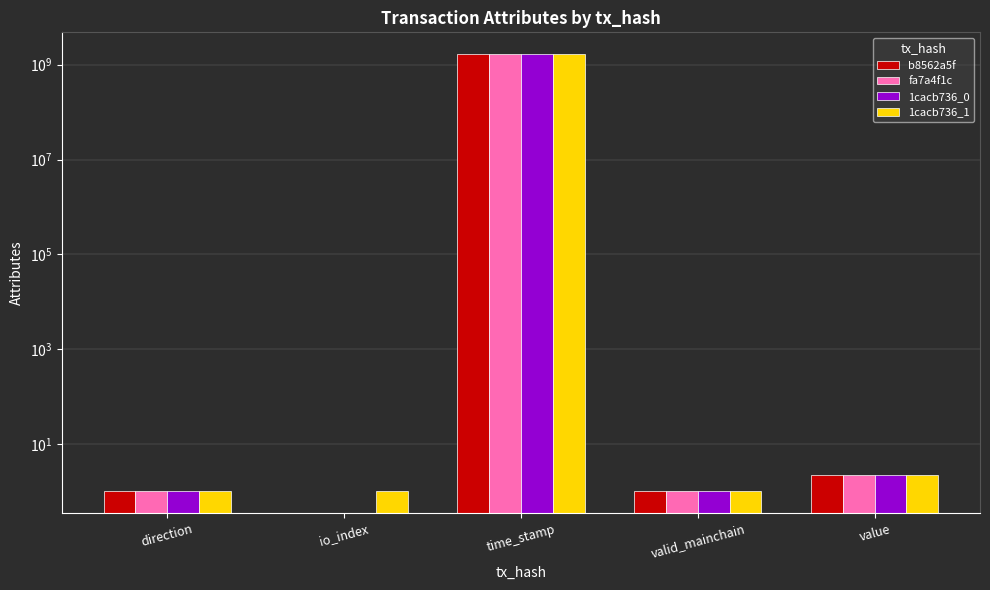

What is the label of the 5th bar from the right?

direction